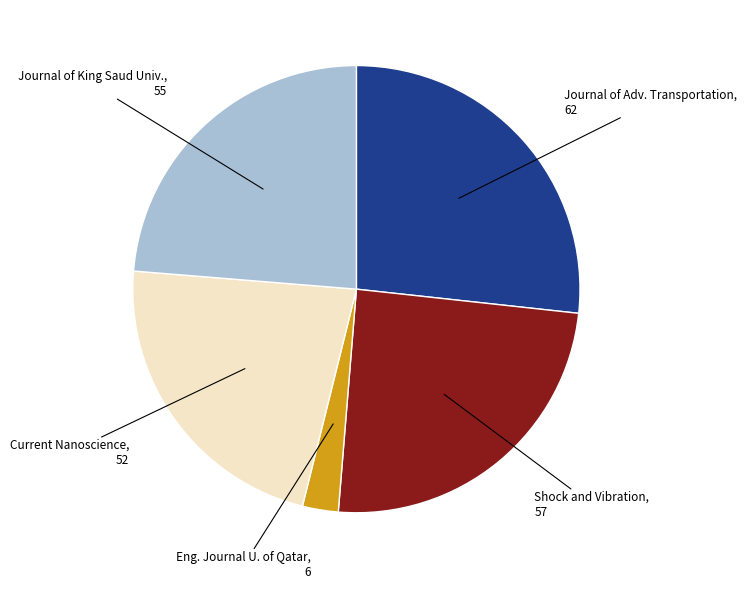

Approximately how many times larger is the value at Journal of Adv. Transportation compared to Shock and Vibration?

1.1